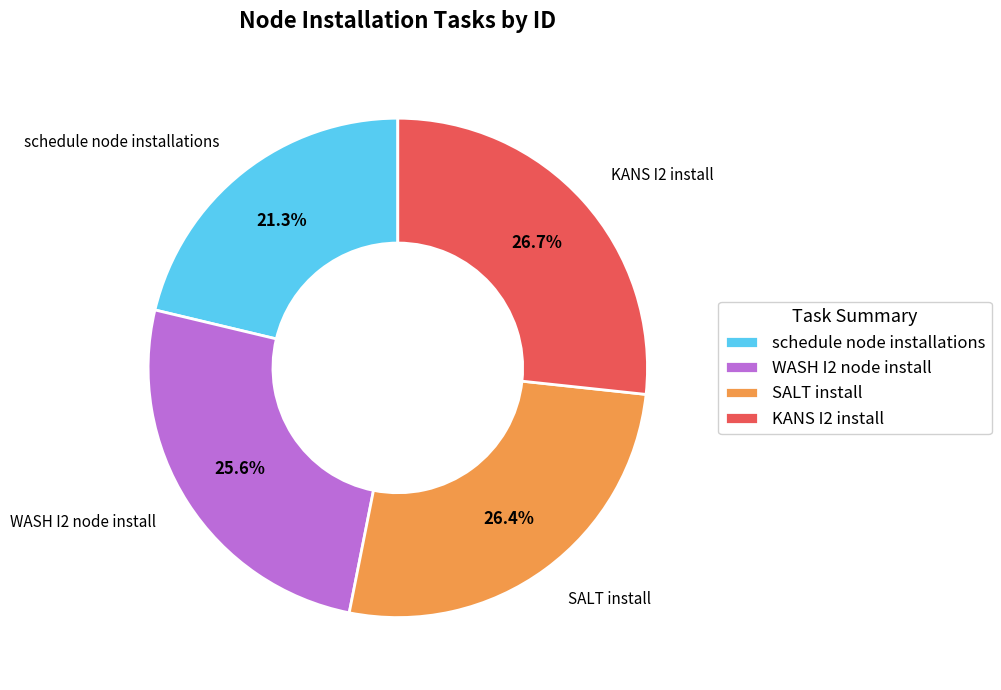

Count the number of slices in the pie.

4